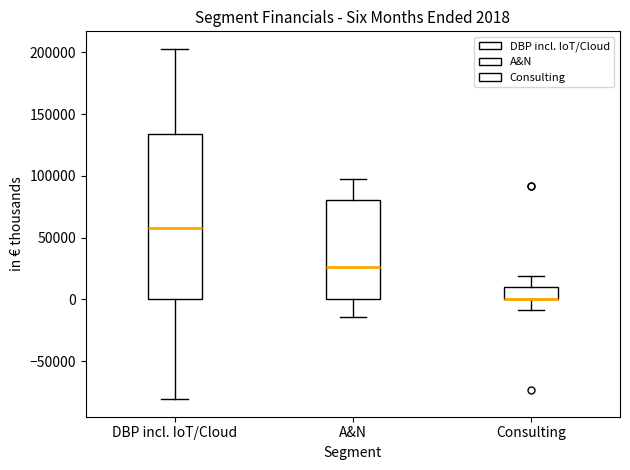

Which box is the tallest, from its lower edge to its upper edge?

DBP incl. IoT/Cloud